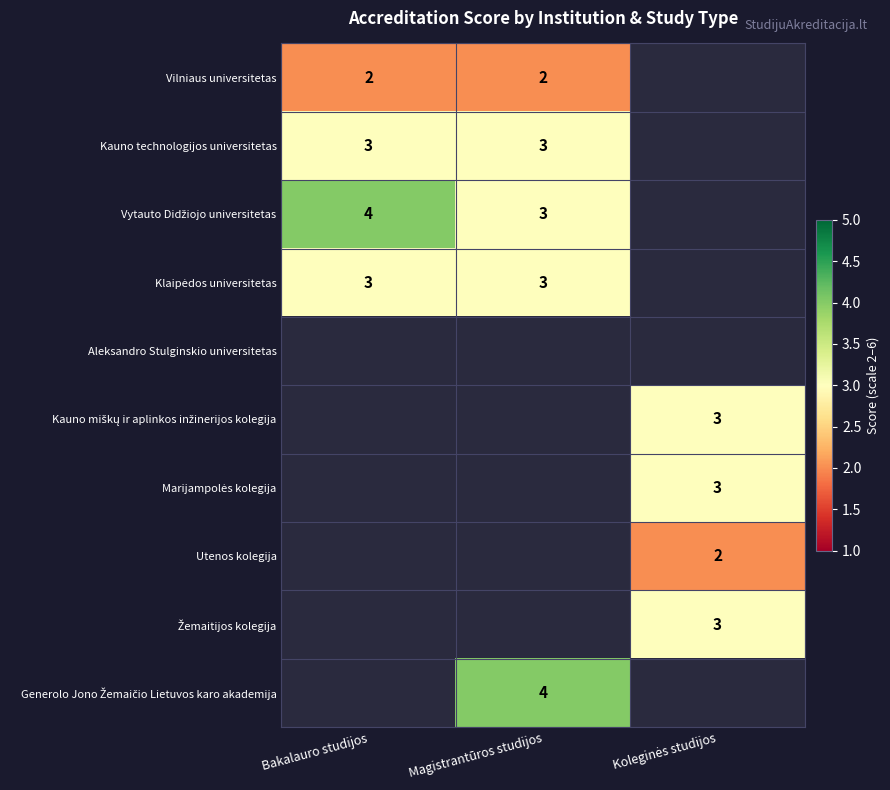

What is the spread (max minus min) of values at Magistrantūros studijos?

2.0